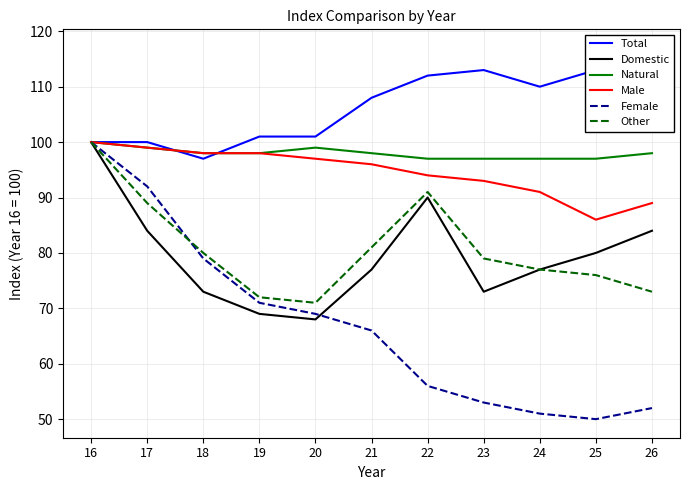

How many Natural values are between 97 and 99?

10